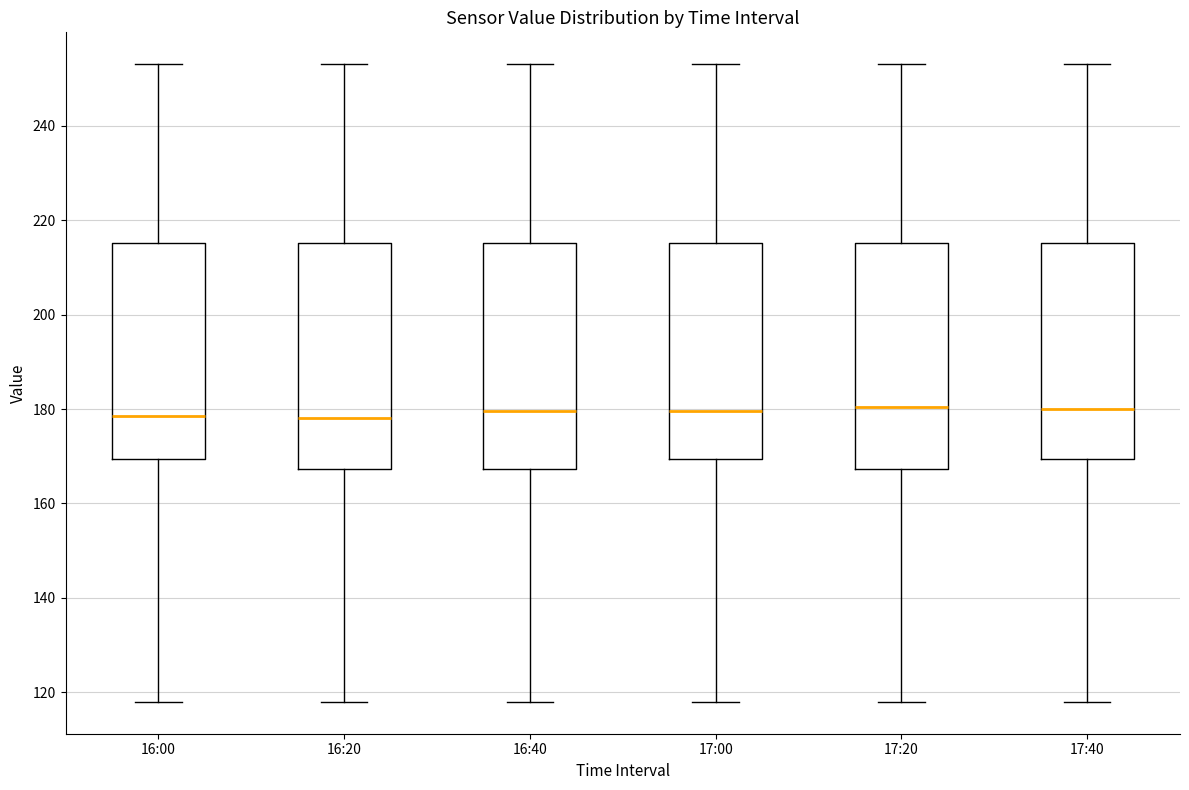

Where does the upper whisker of the box for 16:20 end on the y-axis? The values are not printed on the chart, so give them approximately, as read against the axis.

254